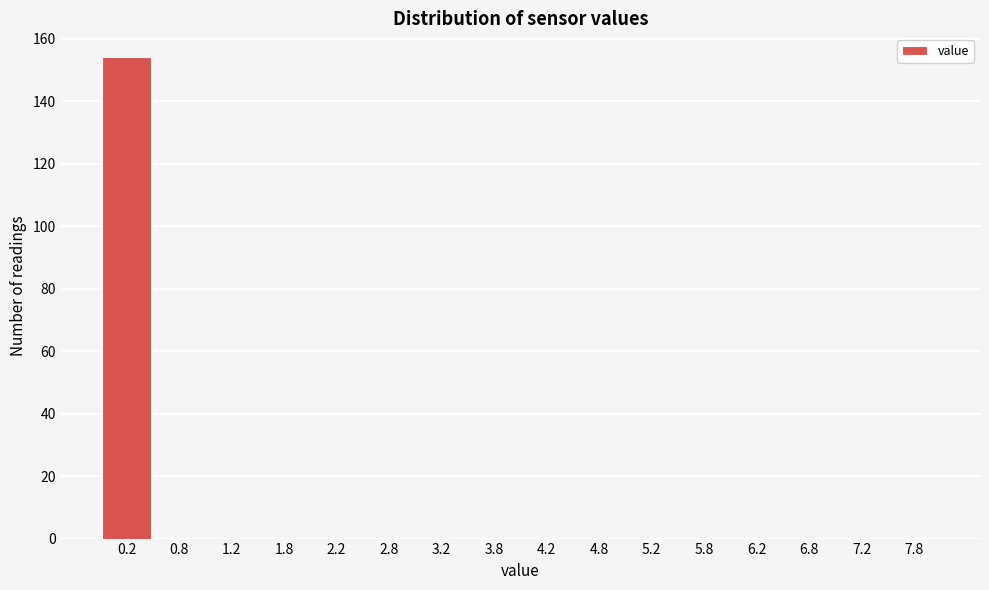

Which range on the x-axis has the tallest bar?

0.0 to 0.5